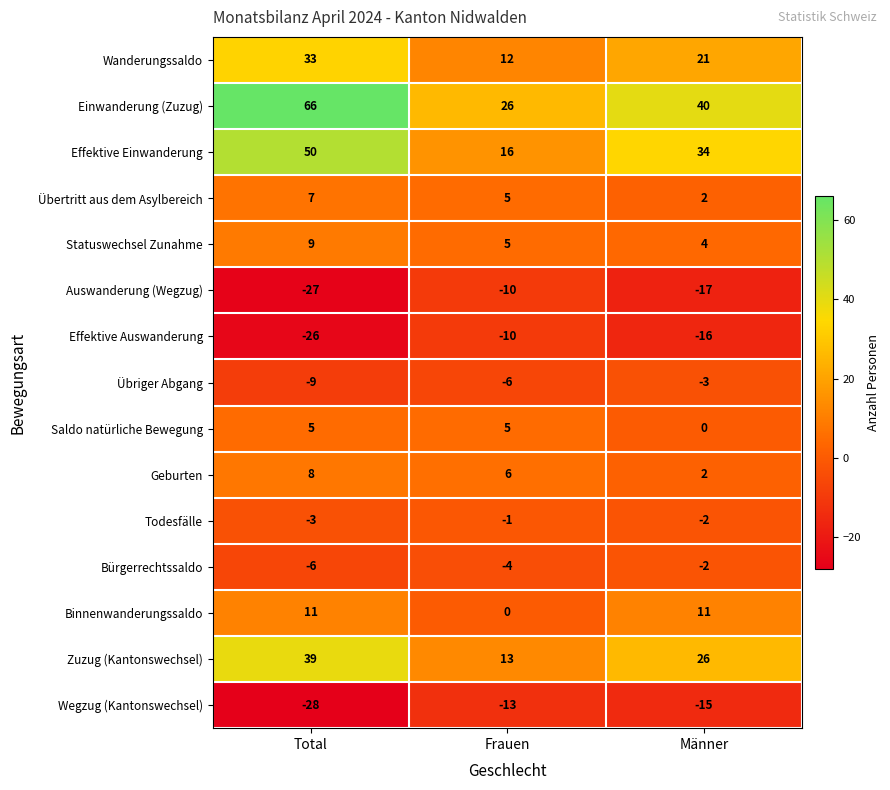

Which series changed the most between Total and Männer?

Einwanderung (Zuzug)